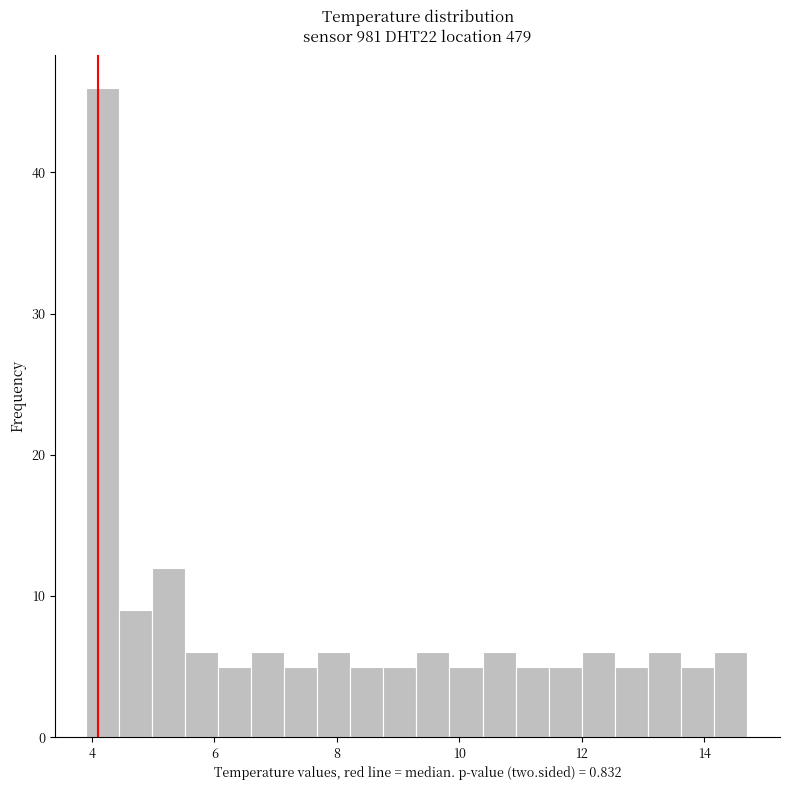

Read against the x-axis, roughly where is the centre of the tallest bar?

4.2